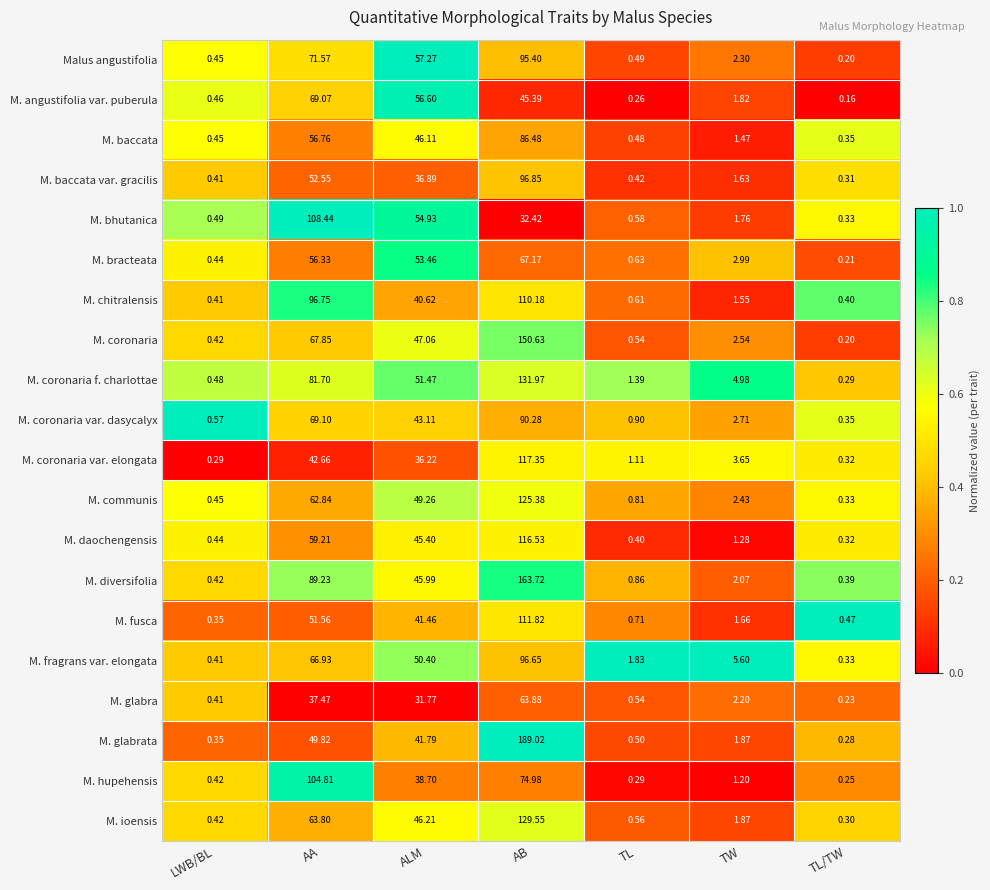

Which series has the largest total across all categories?

M. diversifolia